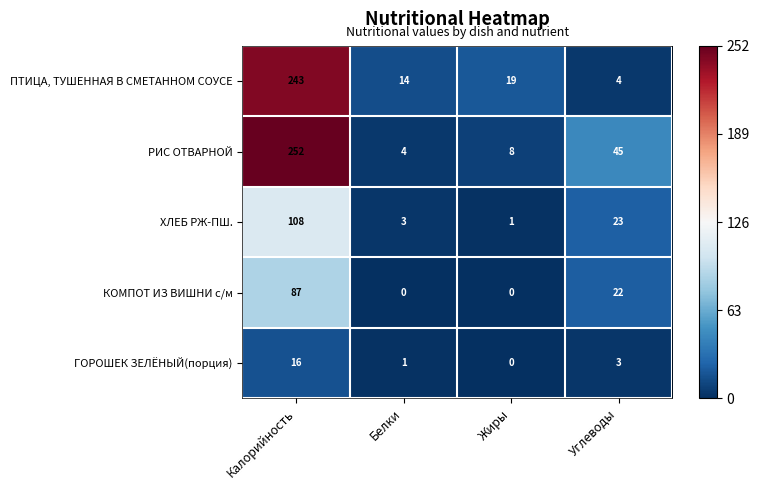

How many distinct data groups are displayed?

5